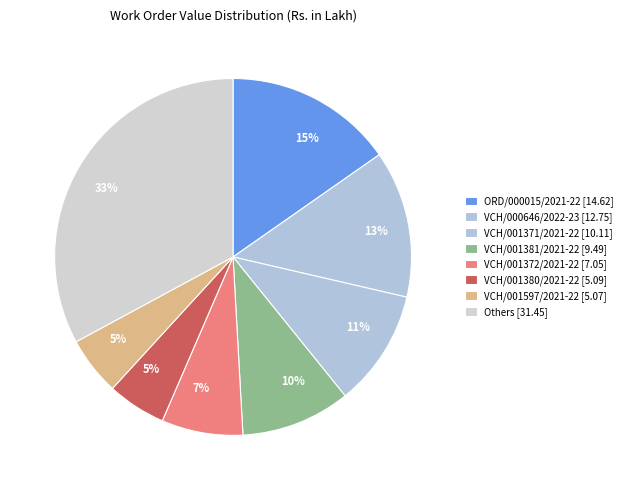

Which slice is the largest?

ORD/000015/2021-22